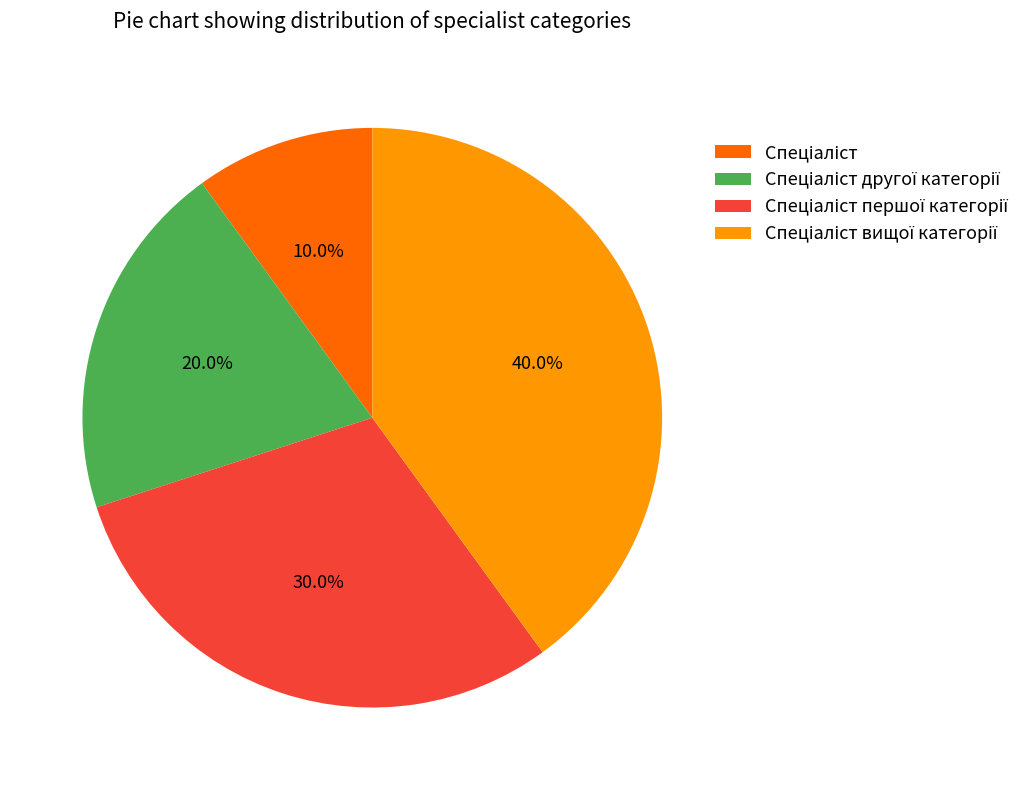

Is there any slice that represents more than half of the pie?

No